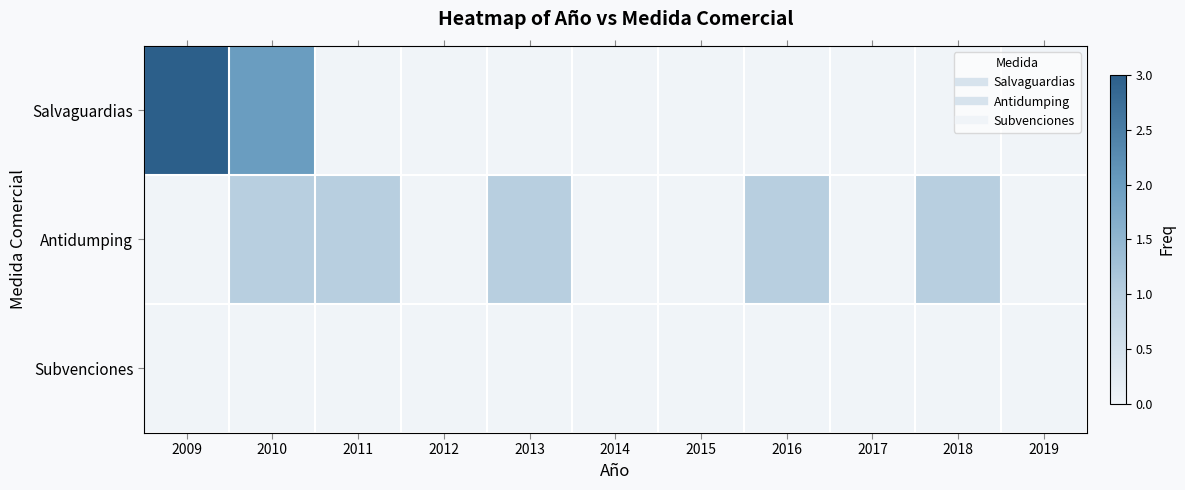

Rank the series by their maximum value, from lowest to highest.

Subvenciones, Antidumping, Salvaguardias